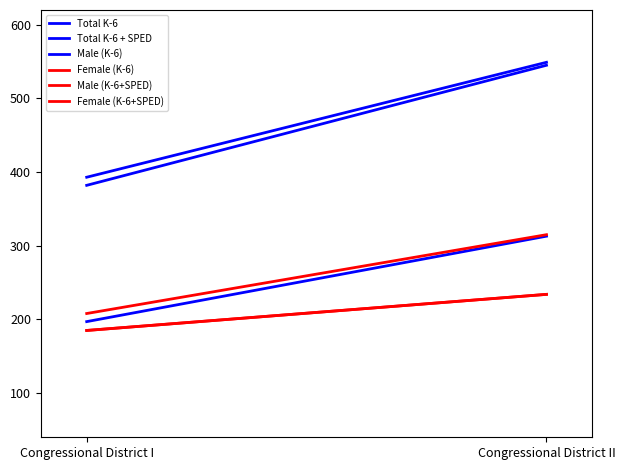

Rank the categories by Total K-6 value from lowest to highest.

Congressional District I, Congressional District II